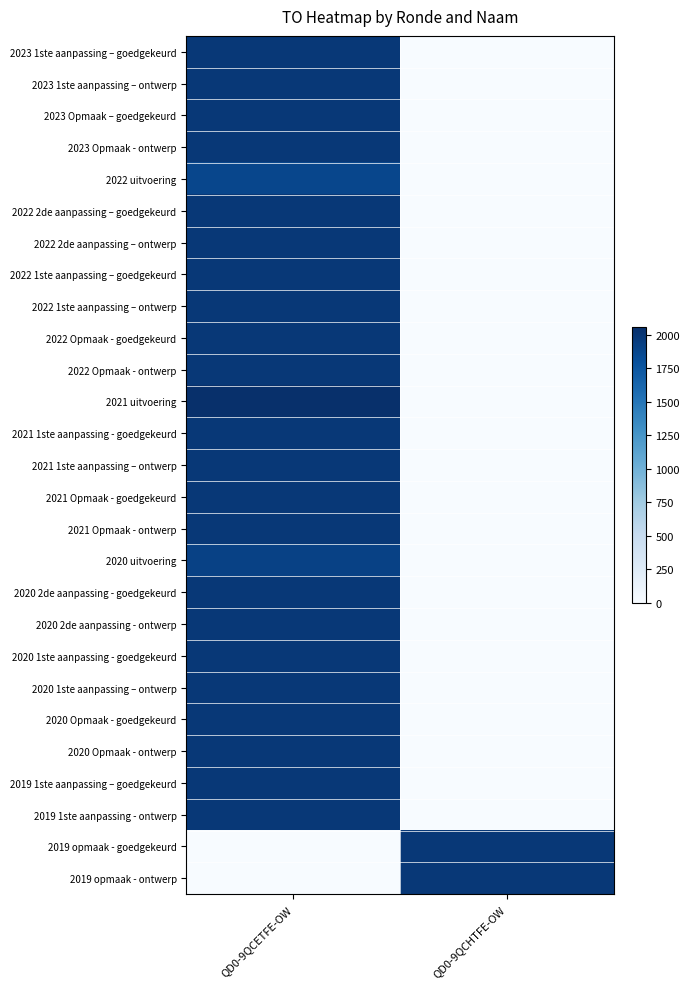

Which series changed the most between QD0-9QCETFE-OW and QD0-9QCHTFE-OW?

2021 uitvoering